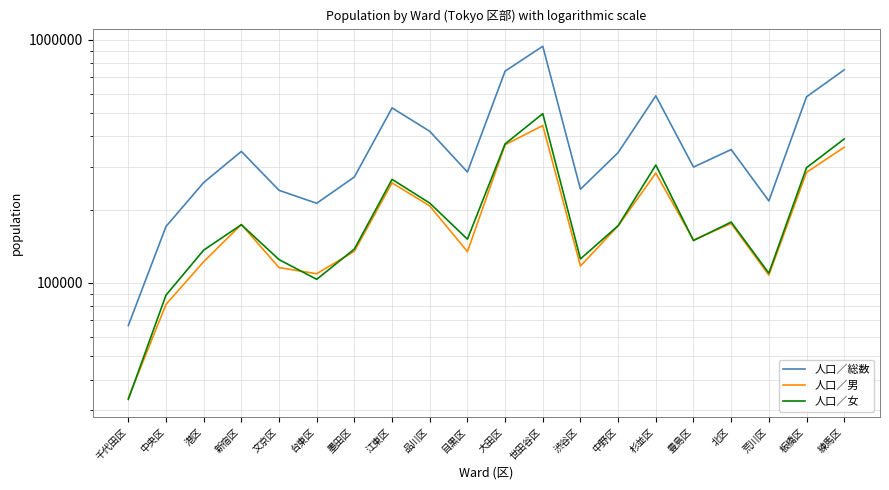

What is the total value across all series at 目黒区?

570990